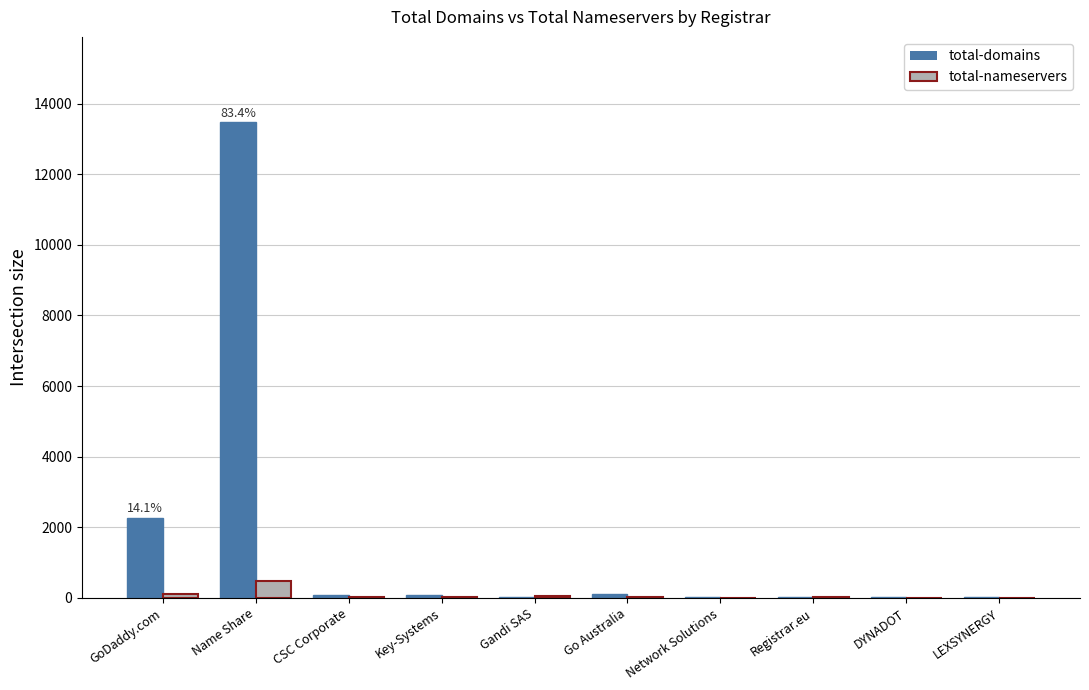

Is it true that total-nameservers equals 12 at Go Australia?

True